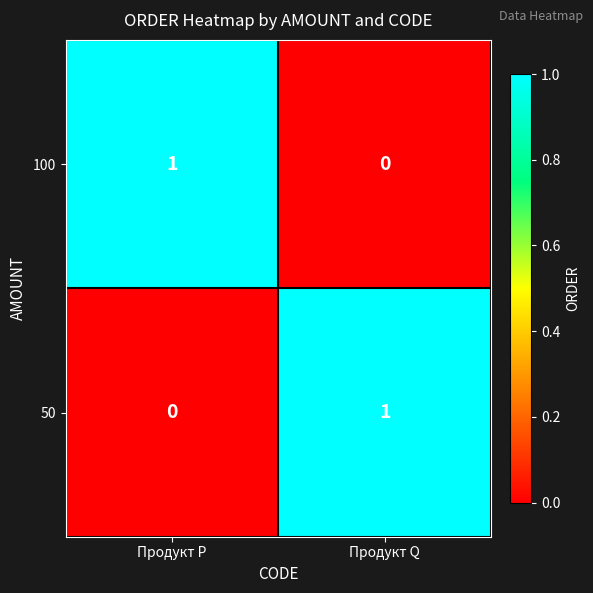

Which category has the lowest value in the 50 series?

Продукт P